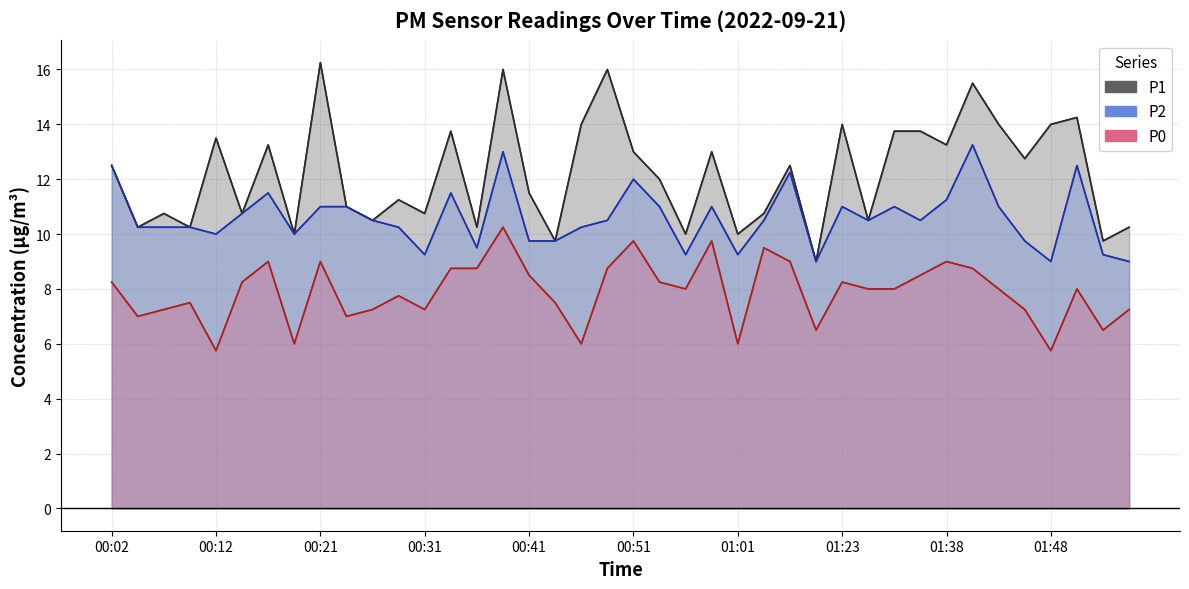

The P0 series shows 8.5 at 00:41. True or false?

True